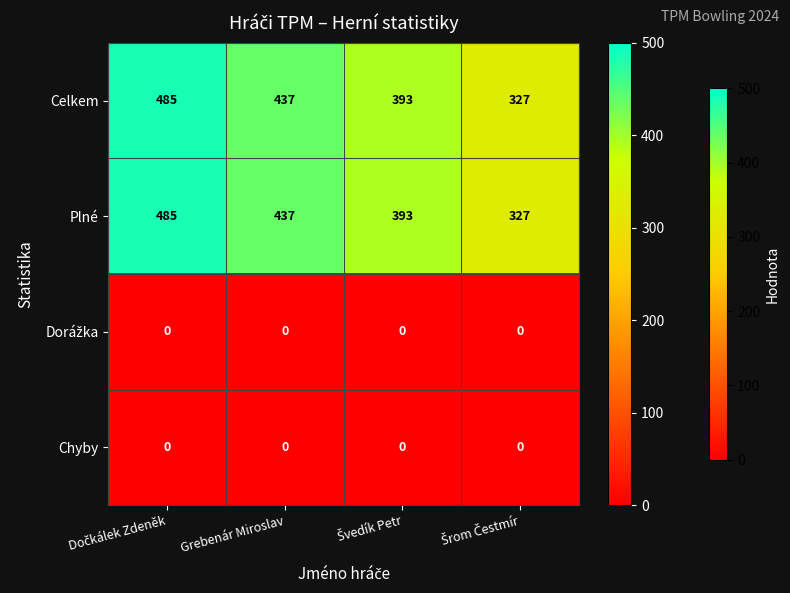

True or false: Celkem has a value of 437 at Grebenár Miroslav.

True